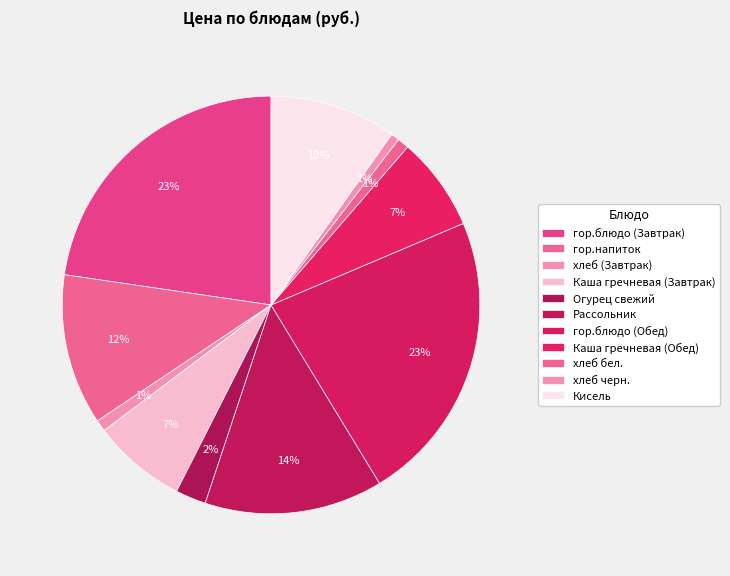

The гор.блюдо (Завтрак) slice represents 23% of the pie. True or false?

True